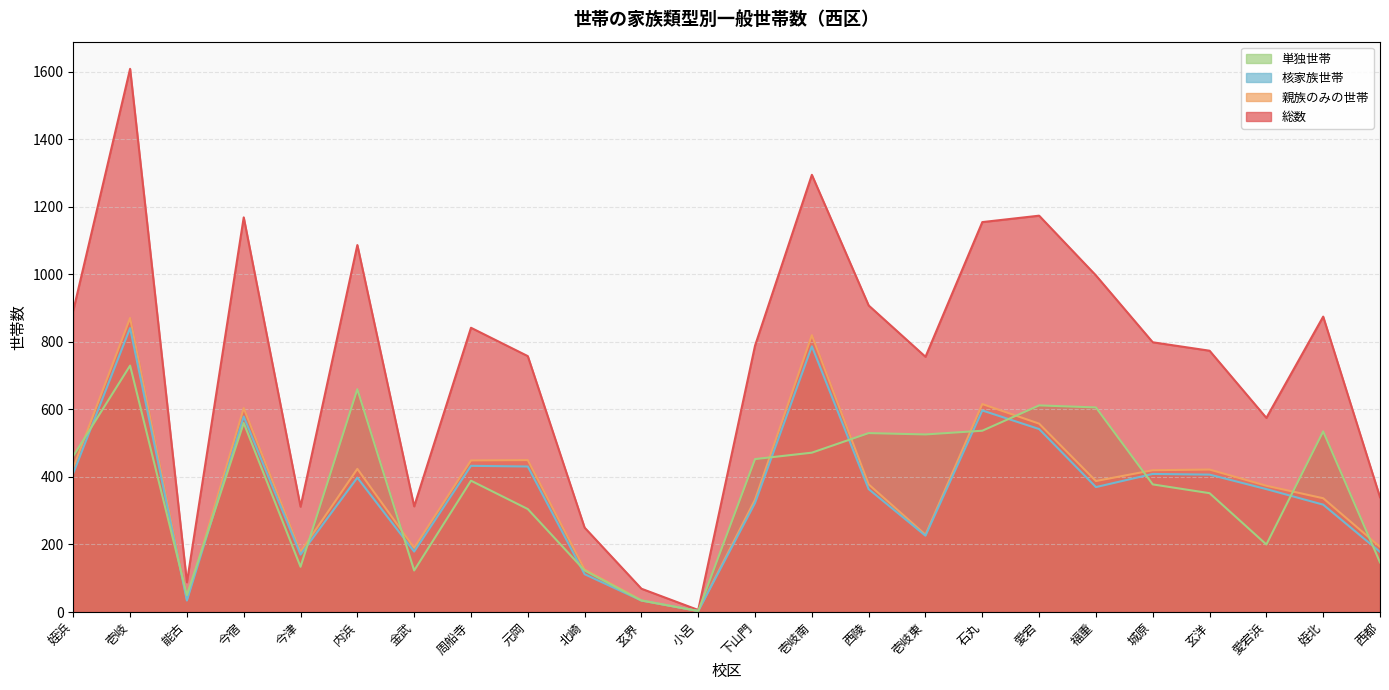

True or false: 総数 has a value of 774 at 玄洋.

True